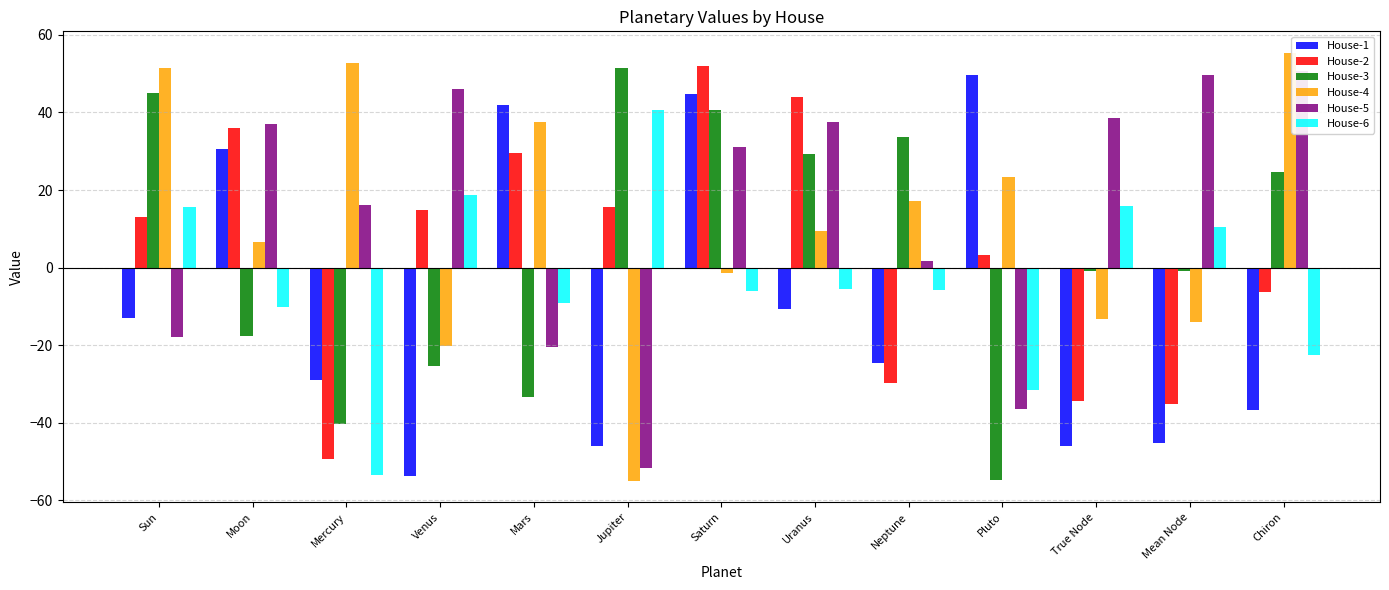

What is the difference between the second highest and minimum values in the House-3 series?

99.7